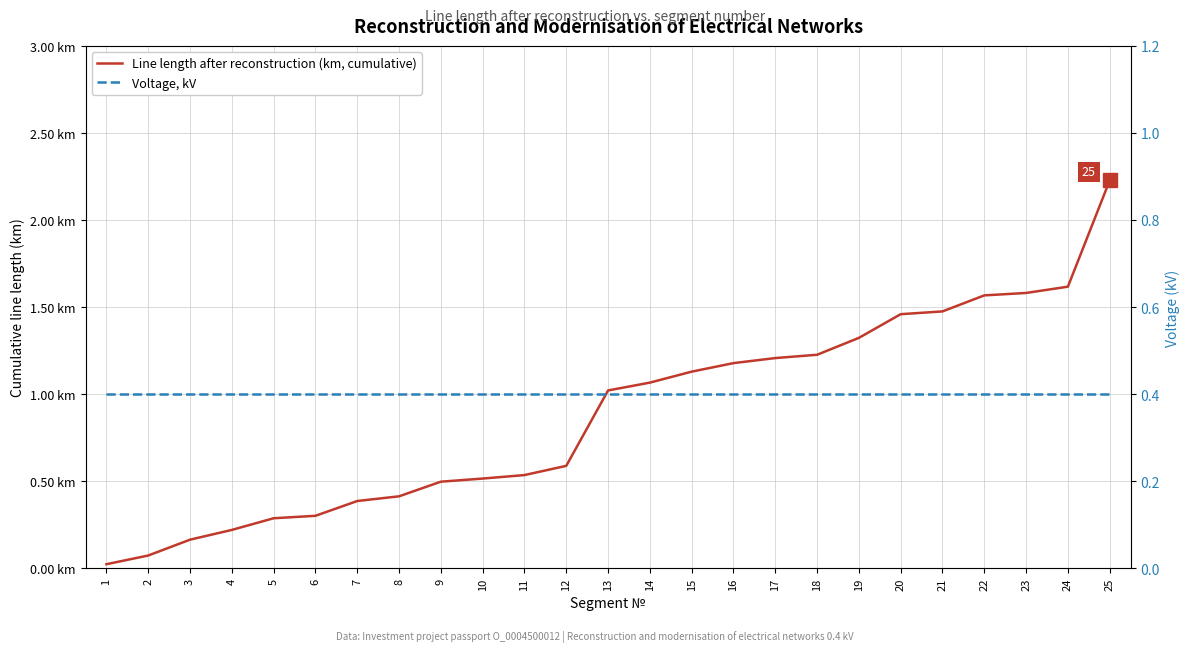

What is the highest value of the Line length after reconstruction (km, cumulative) series?

2.2